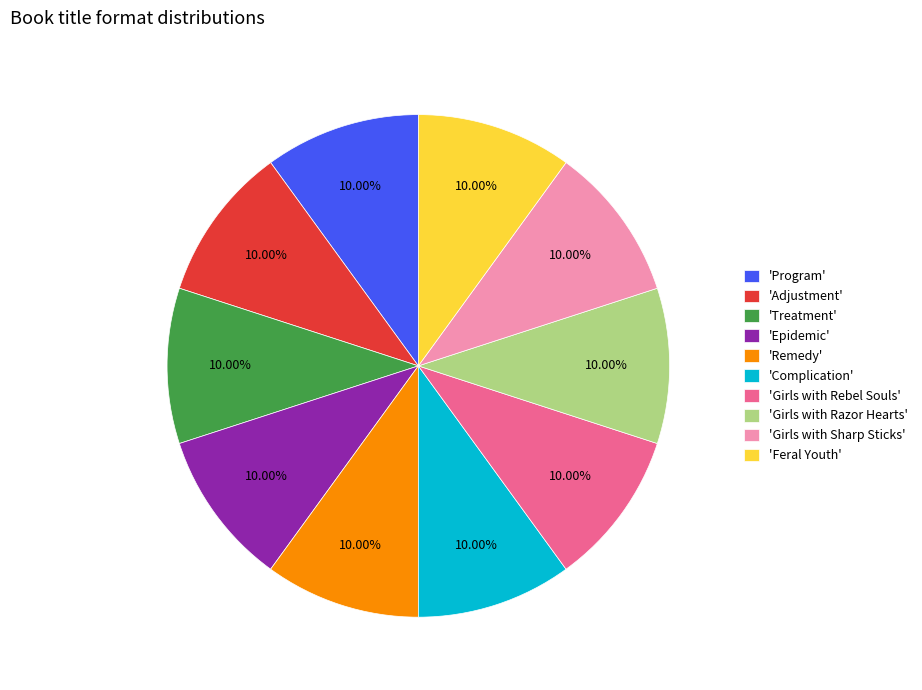

How many segments does this pie chart have?

10